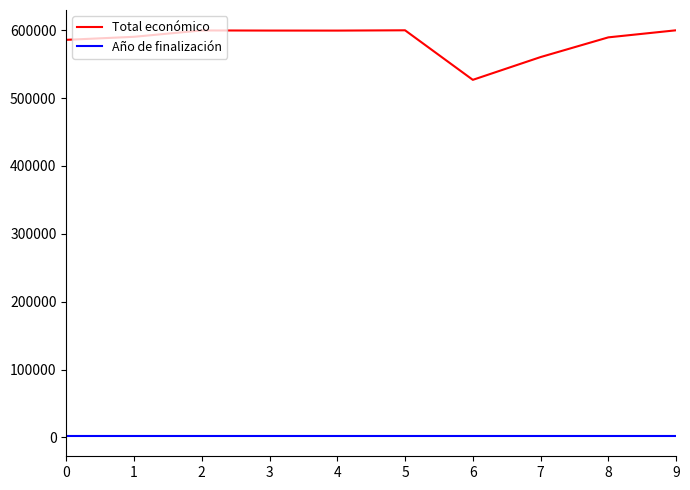

Which series has the largest total across all categories?

Total económico